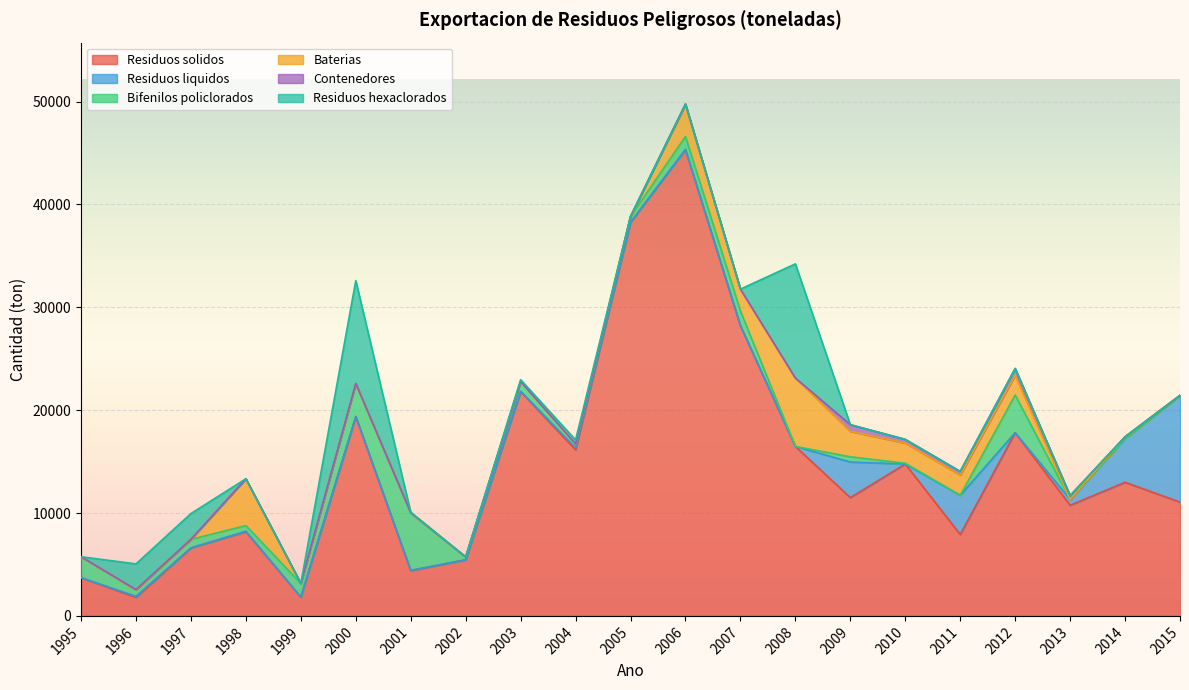

At how many categories does at least one series exceed 7961?

14